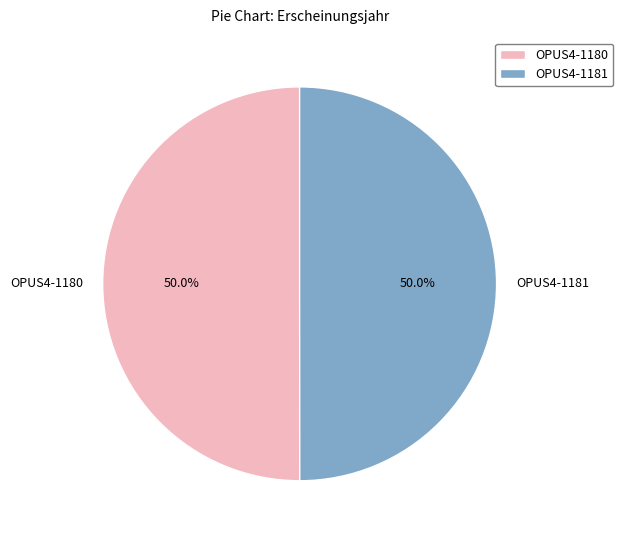

Combined, do OPUS4-1180 and OPUS4-1181 account for over 50%?

Yes